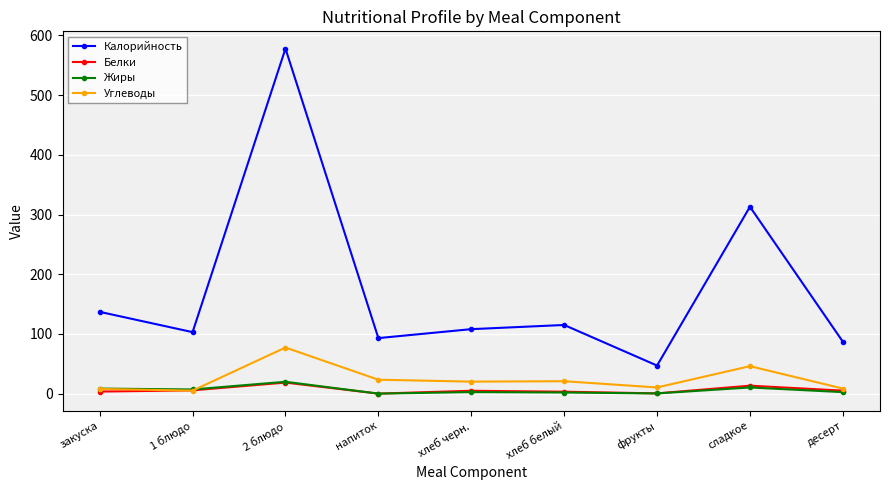

What is the value of the Белки point at the 7th from the left?

0.4